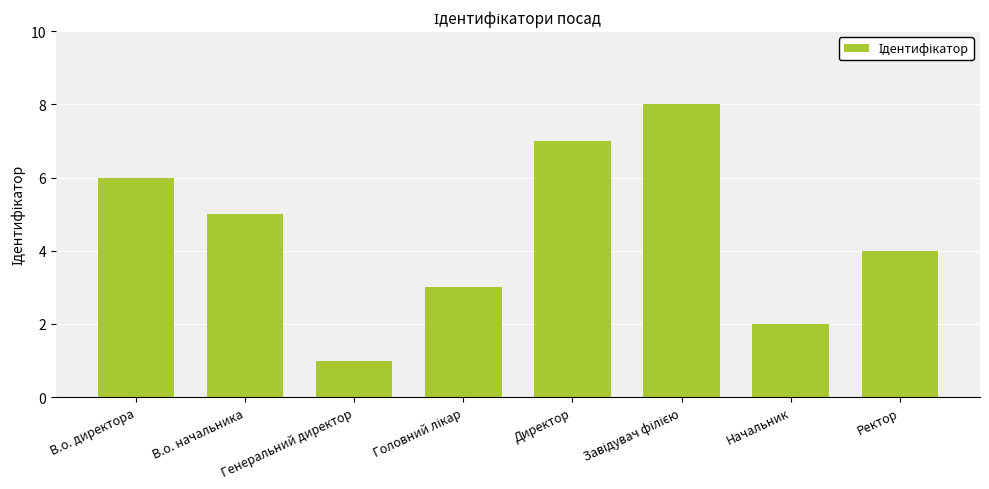

How many distinct data groups are displayed?

1